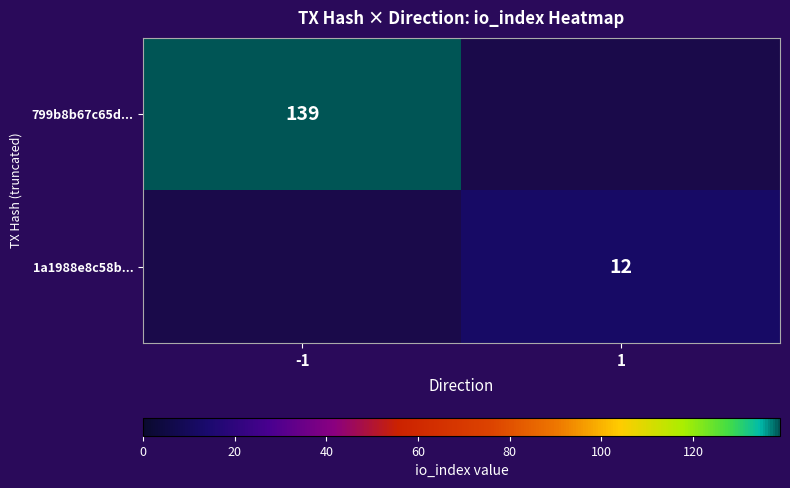

Is it true that 799b8b67c65d... equals 139 at -1?

True